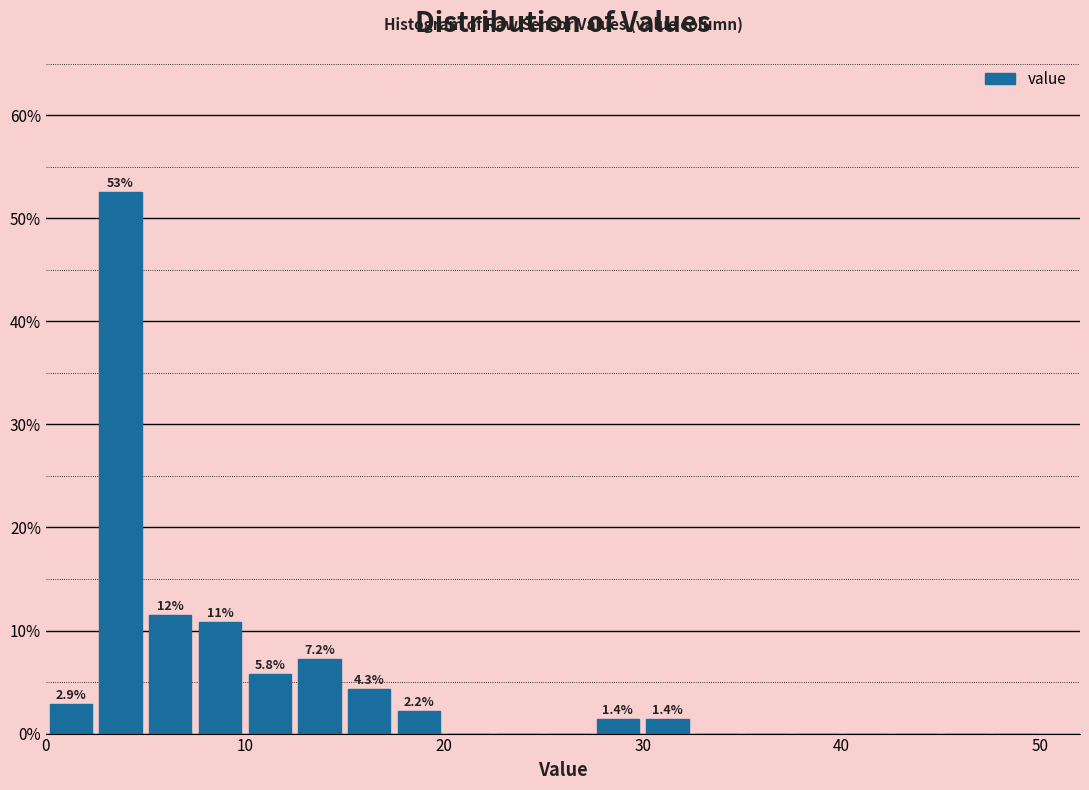

Around what value on the x-axis is the tallest bar? Give the approximate position of its centre, as read against the axis.

4